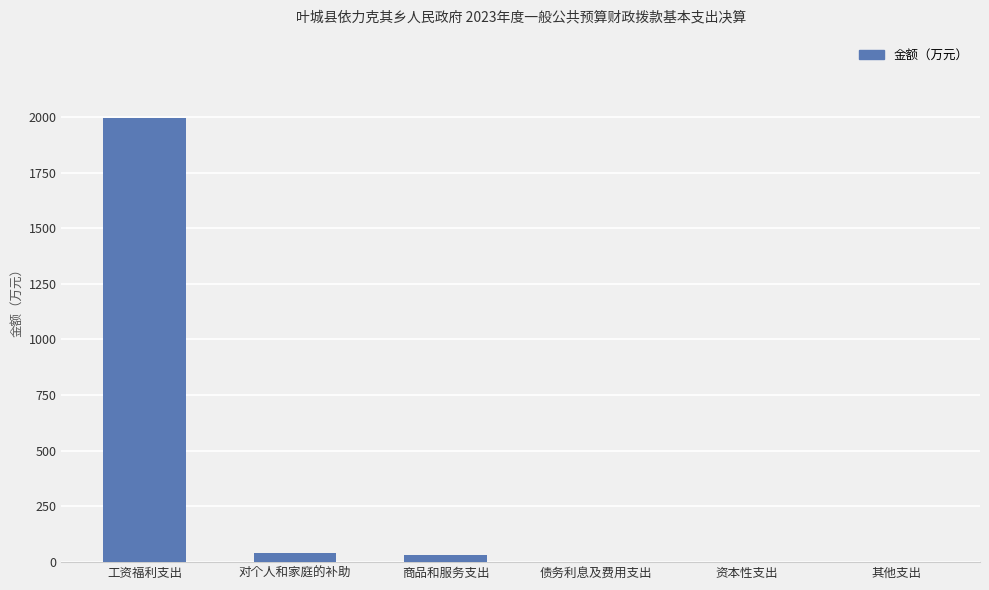

What is the sum of the values at 债务利息及费用支出 and 工资福利支出?

1996.3